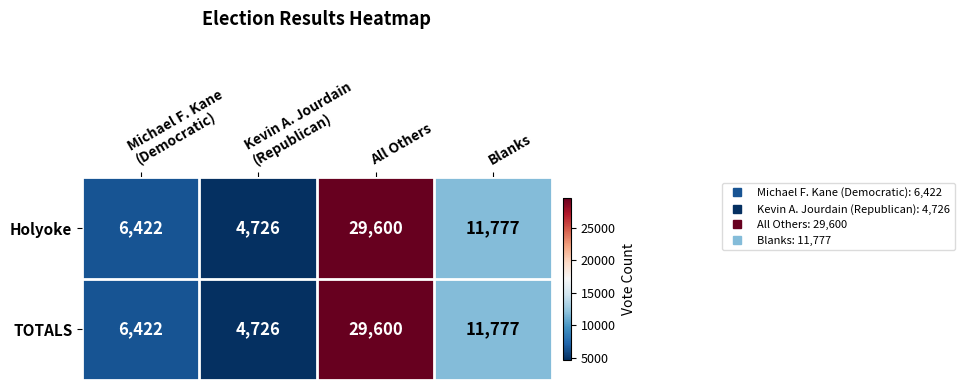

What is the maximum value shown in the chart?

29600